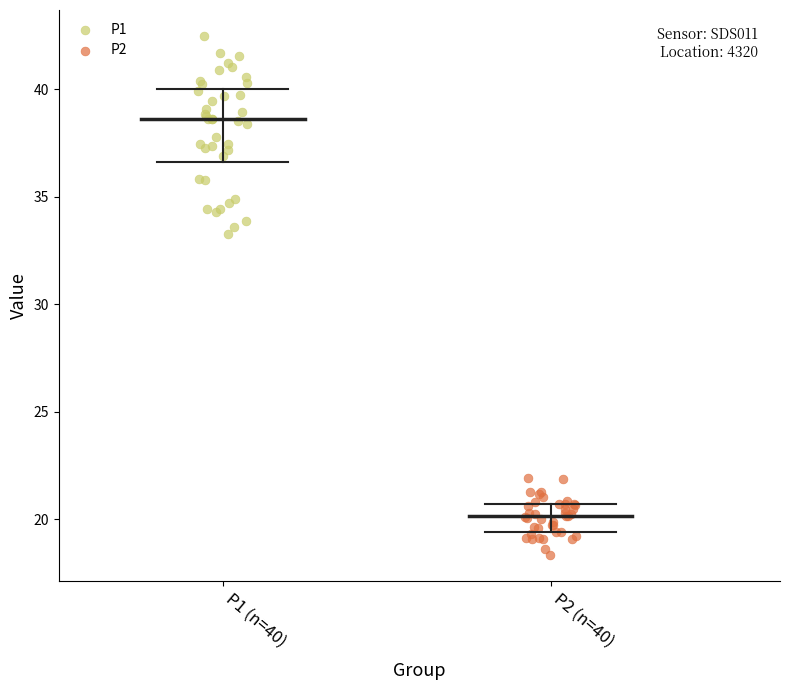

Which series reaches the maximum Y coordinate?

P1